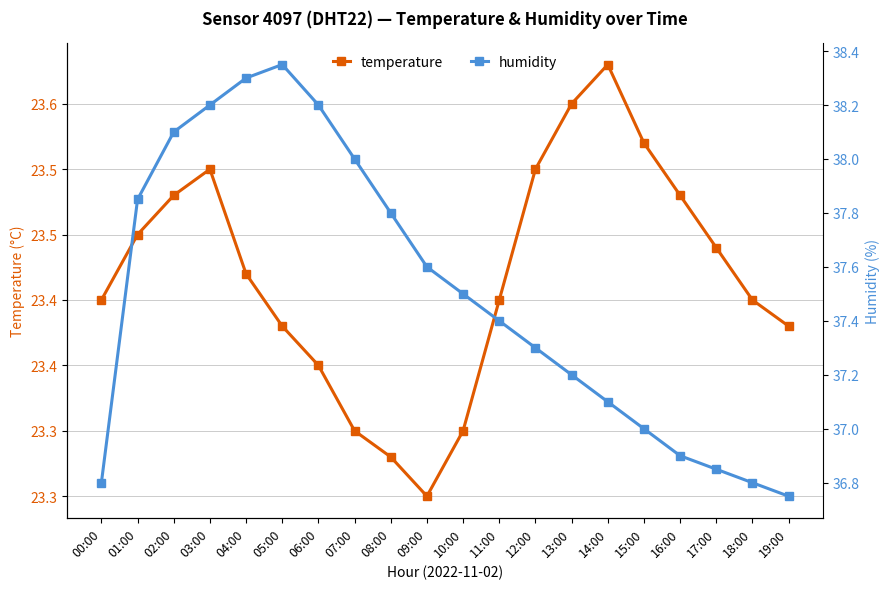

What position from the right is 11:00?

9